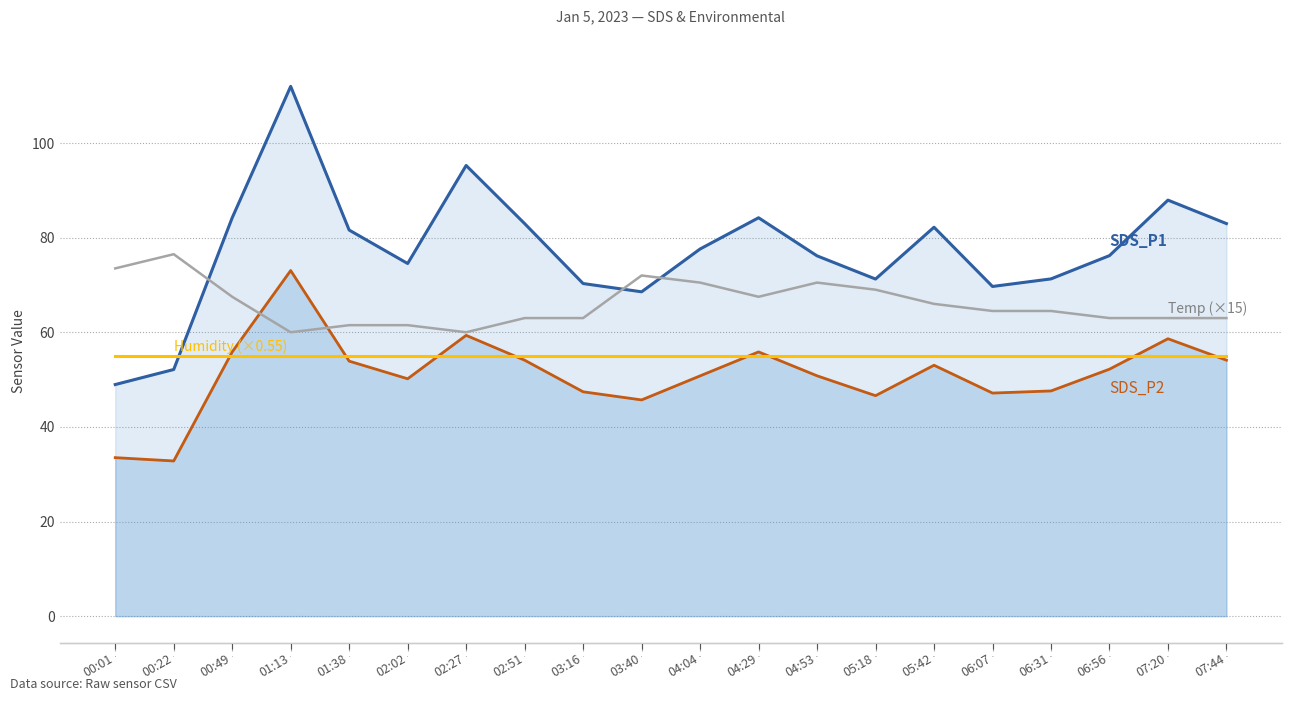

How many interior local peaks does the Temp (×15) series have?

3